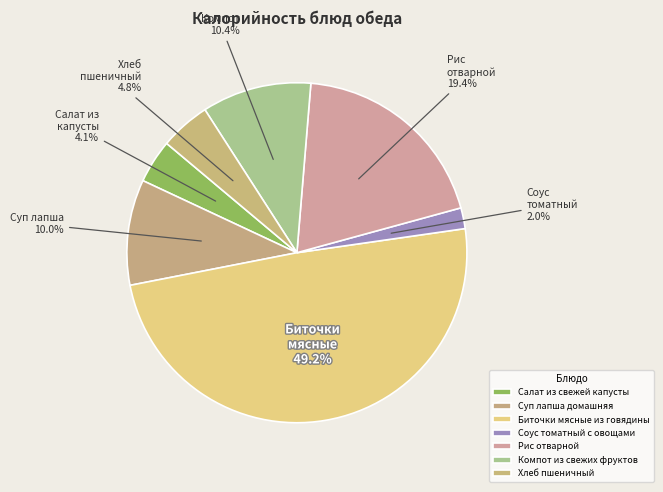

To the nearest percent, what is the difference between the Соус томатный с овощами and Компот из свежих фруктов slice percentages?

8%